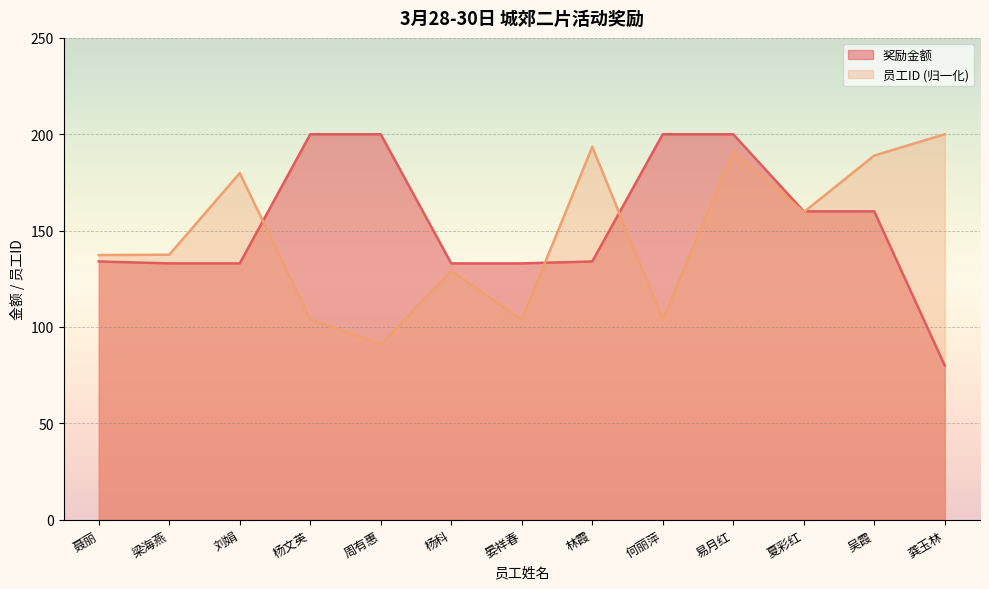

What position from the left is 杨科?

6